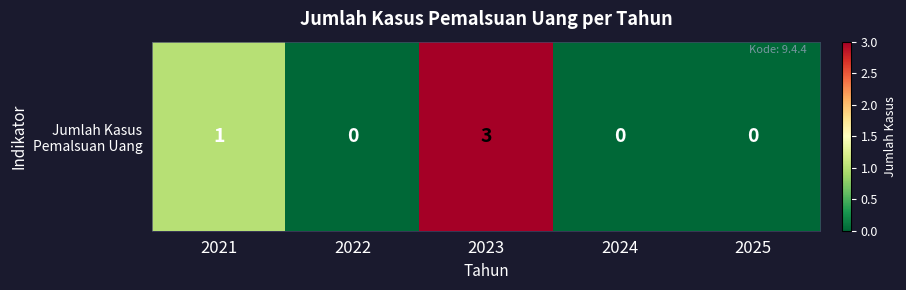

Reading right to left, what are all the values shown in this chart?

2025=0	2024=0	2023=3	2022=0	2021=1